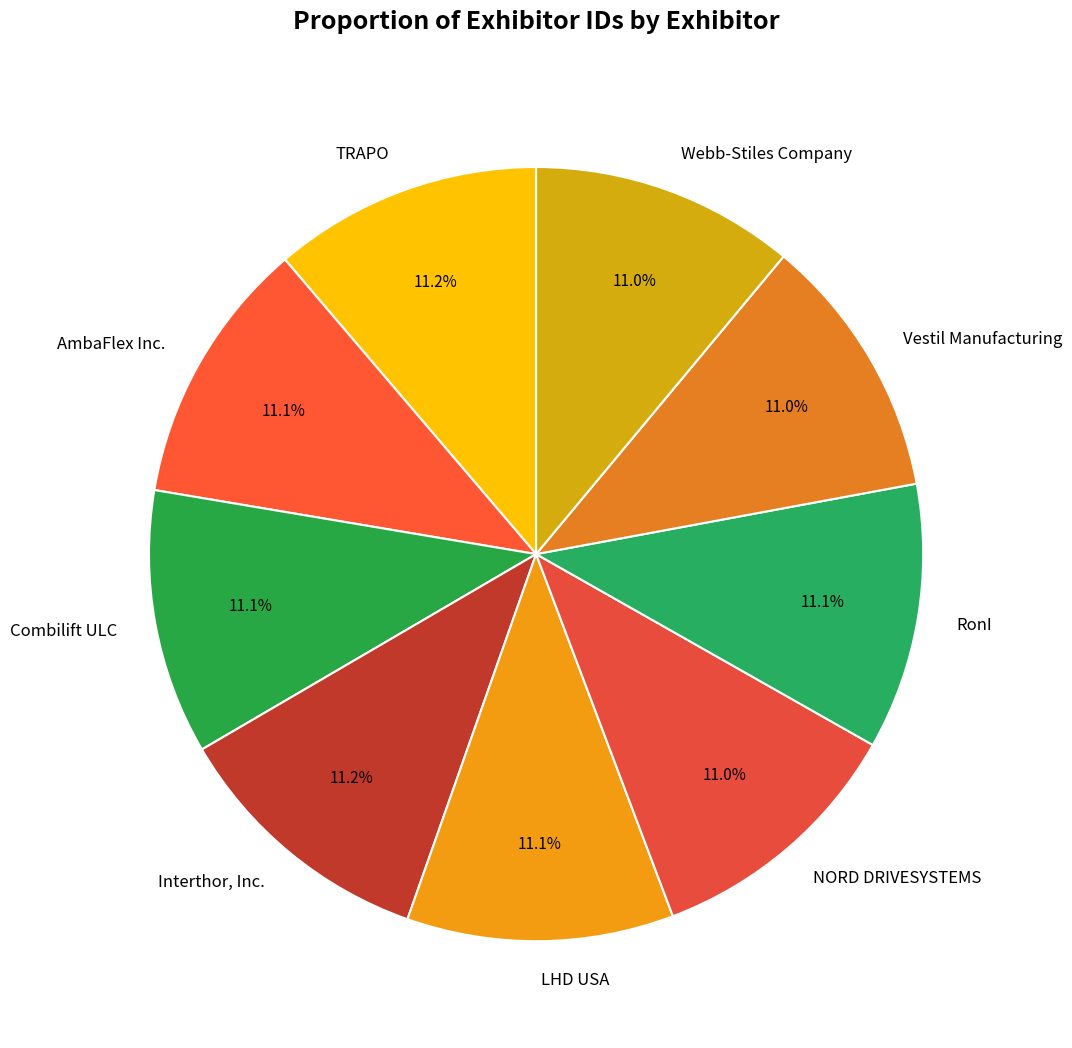

To the nearest percent, what is the average slice percentage?

11%